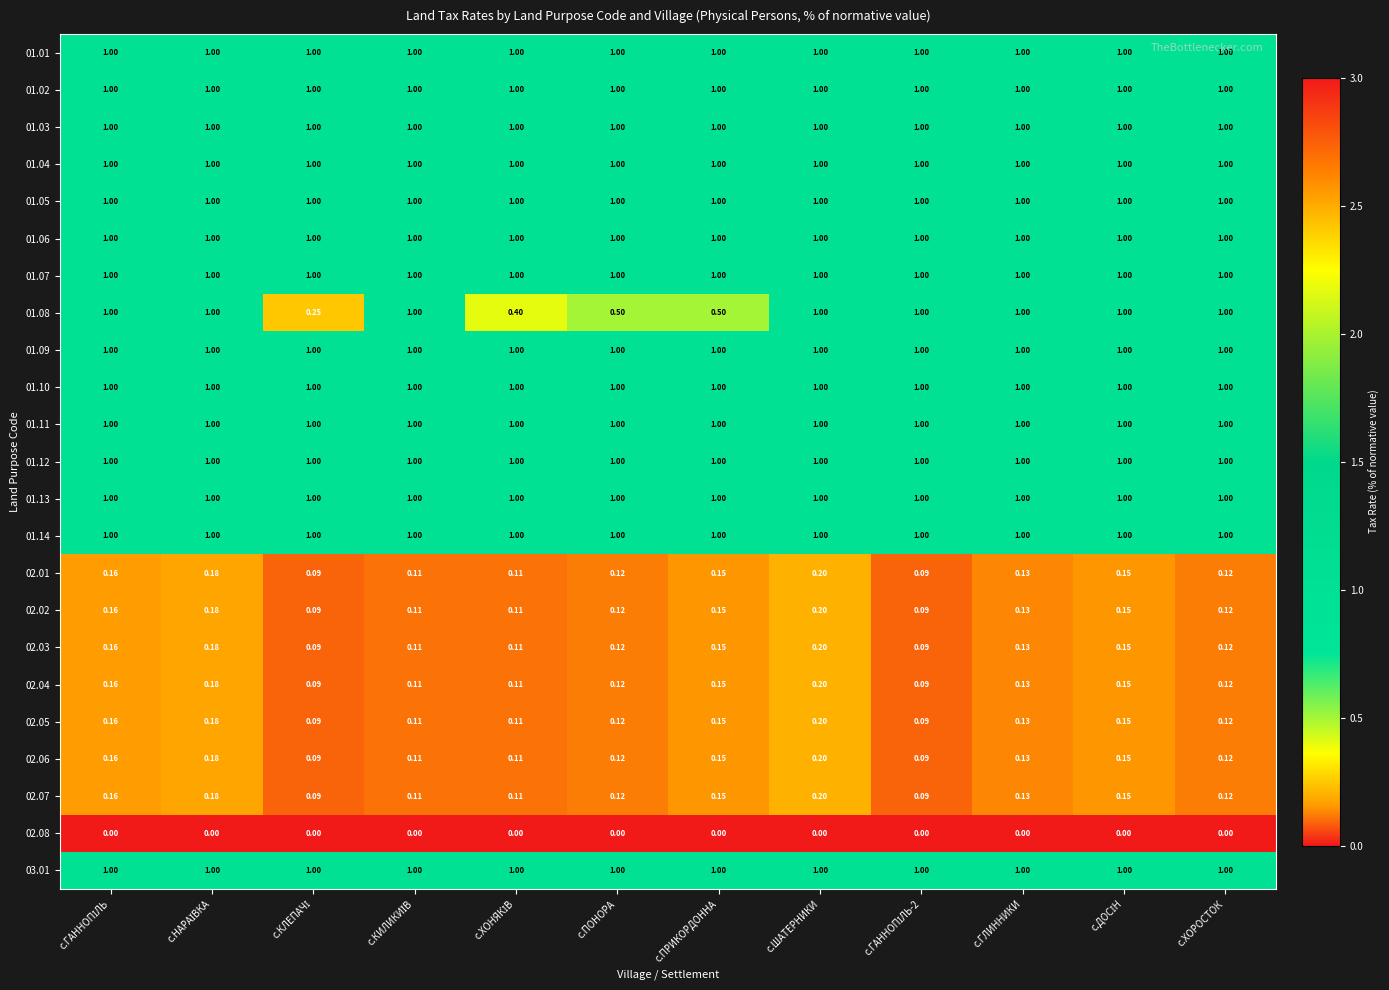

At which category is the sum across all series the highest?

с.ШАТЕРНИКИ